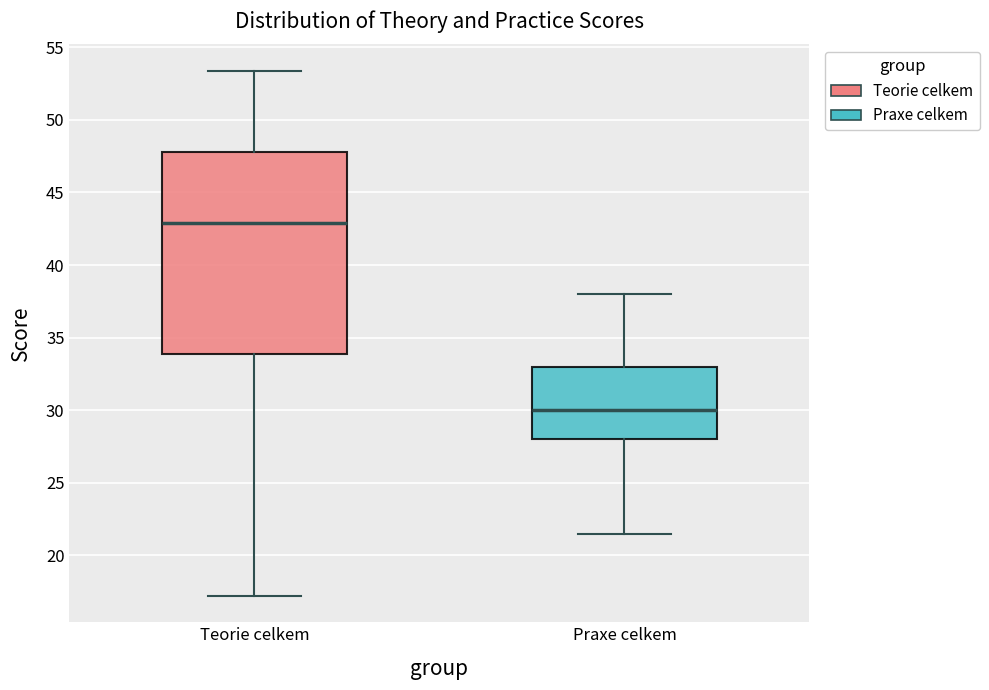

Which box's median line is the highest?

Teorie celkem